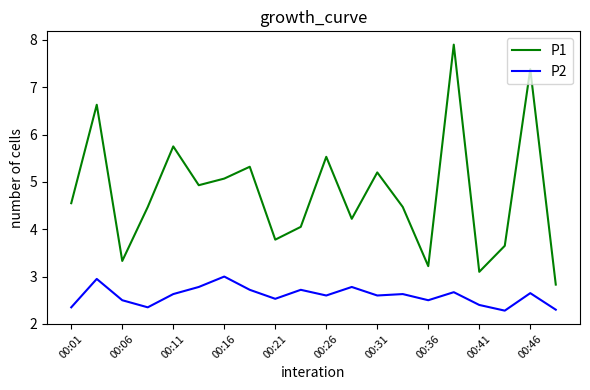

What is the smallest value displayed?

2.3